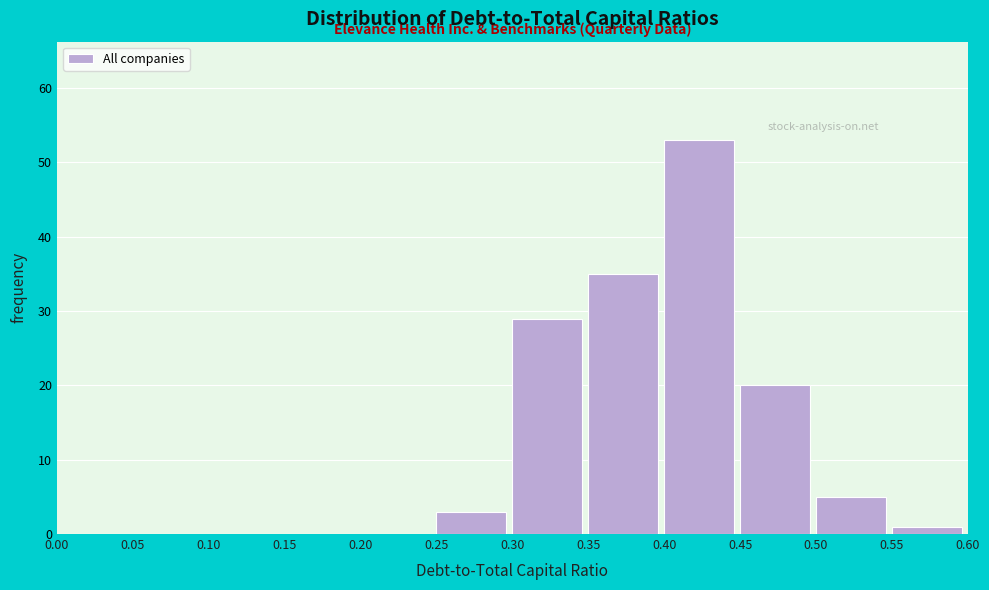

Reading left to right, list every bar in this chart as the range it spans on the x-axis followed by its height. The values are not printed on the chart, so give them approximately, as read against the axis.

0.00 to 0.05: 0
0.05 to 0.10: 0
0.10 to 0.15: 0
0.15 to 0.20: 0
0.20 to 0.25: 0
0.25 to 0.30: 3
0.30 to 0.35: 29
0.35 to 0.40: 35
0.40 to 0.45: 53
0.45 to 0.50: 20
0.50 to 0.55: 5
0.55 to 0.60: 1